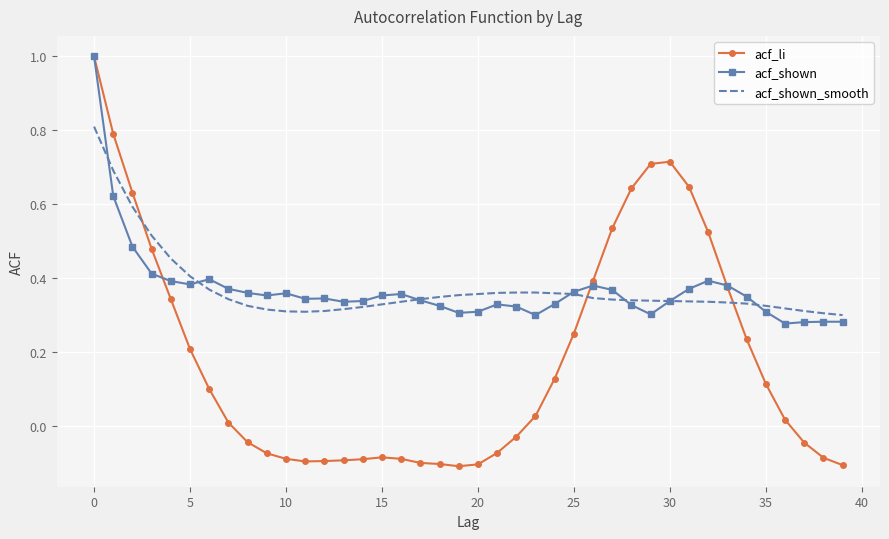

In acf_li, how many points are lower than both neighbors (excluding endpoints)?

2